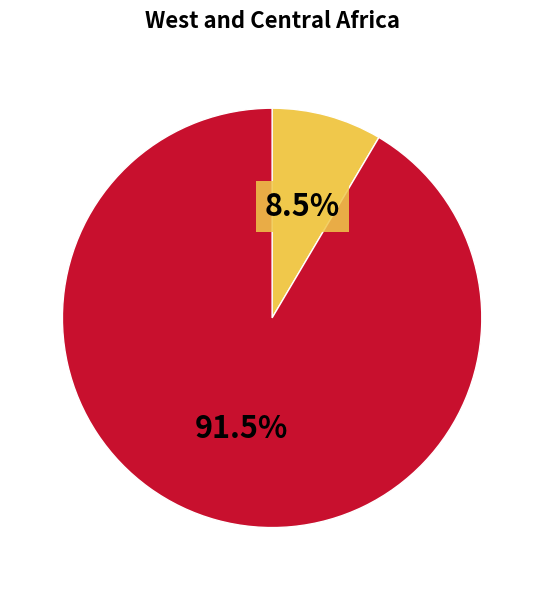

Is there a majority slice in this chart?

Yes